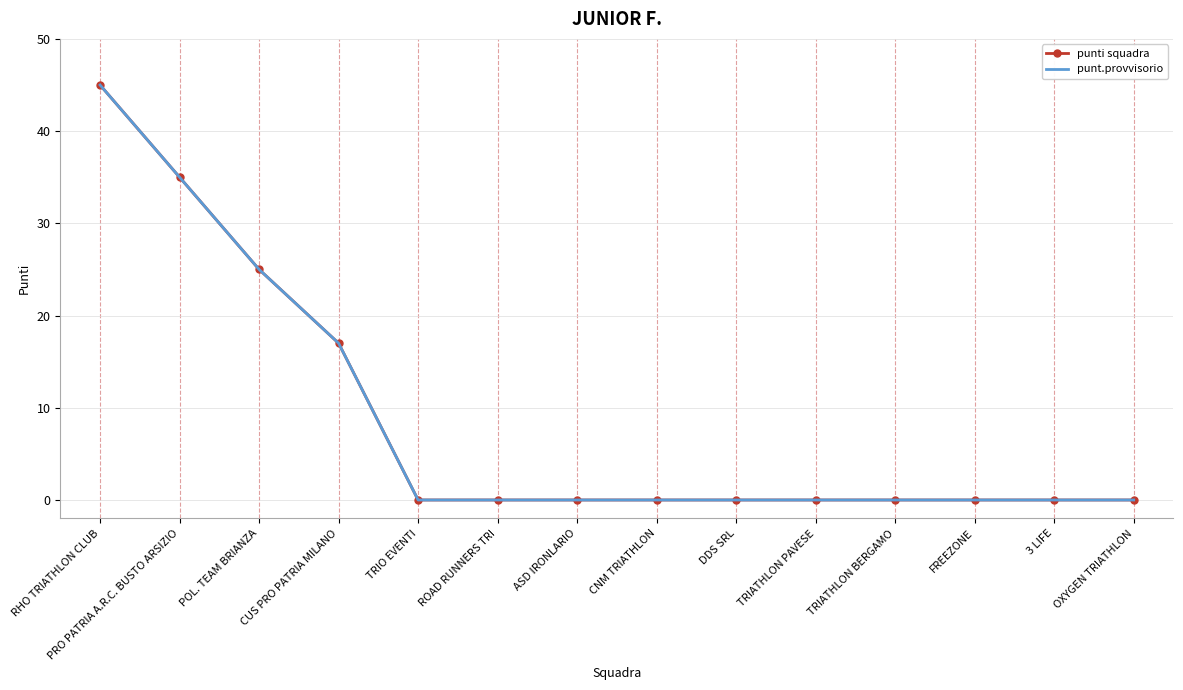

Rank the categories by punti squadra value from lowest to highest.

TRIO EVENTI, ROAD RUNNERS TRI, ASD IRONLARIO, CNM TRIATHLON, DDS SRL, TRIATHLON PAVESE, TRIATHLON BERGAMO, FREEZONE, 3 LIFE, OXYGEN TRIATHLON, CUS PRO PATRIA MILANO, POL. TEAM BRIANZA, PRO PATRIA A.R.C. BUSTO ARSIZIO, RHO TRIATHLON CLUB